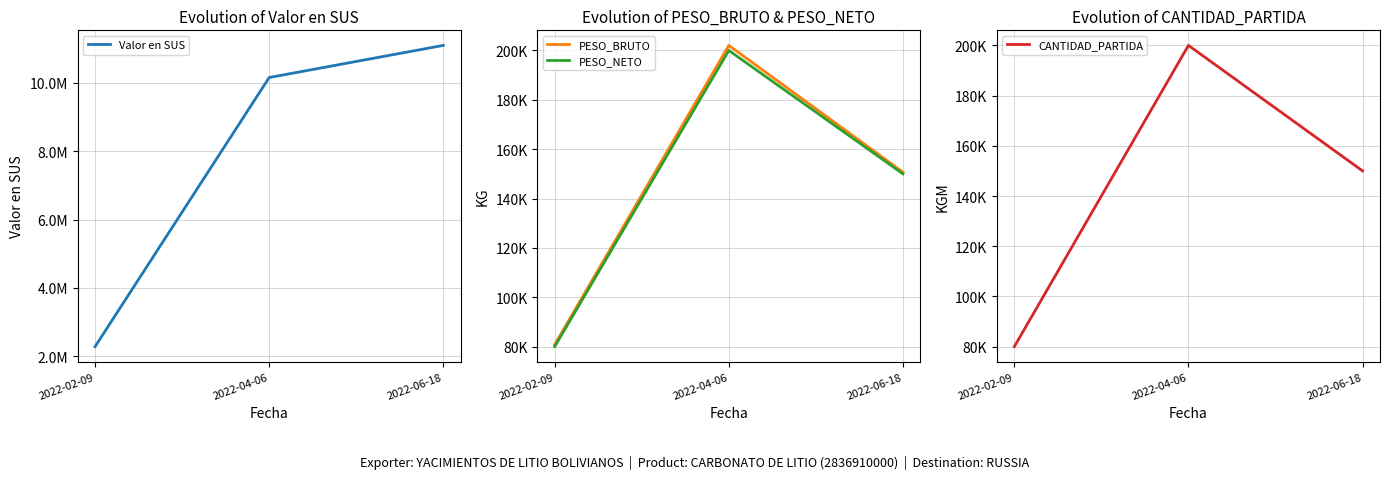

Reading left to right, what are all the values shown in this chart?

Valor en SUS: 2280000.0	10160000.0	11100000.0
PESO_BRUTO: 80819.2	202048.0	150684.0
PESO_NETO: 80000.0	200000.0	150000.0
CANTIDAD_PARTIDA: 80000.0	200000.0	150000.0